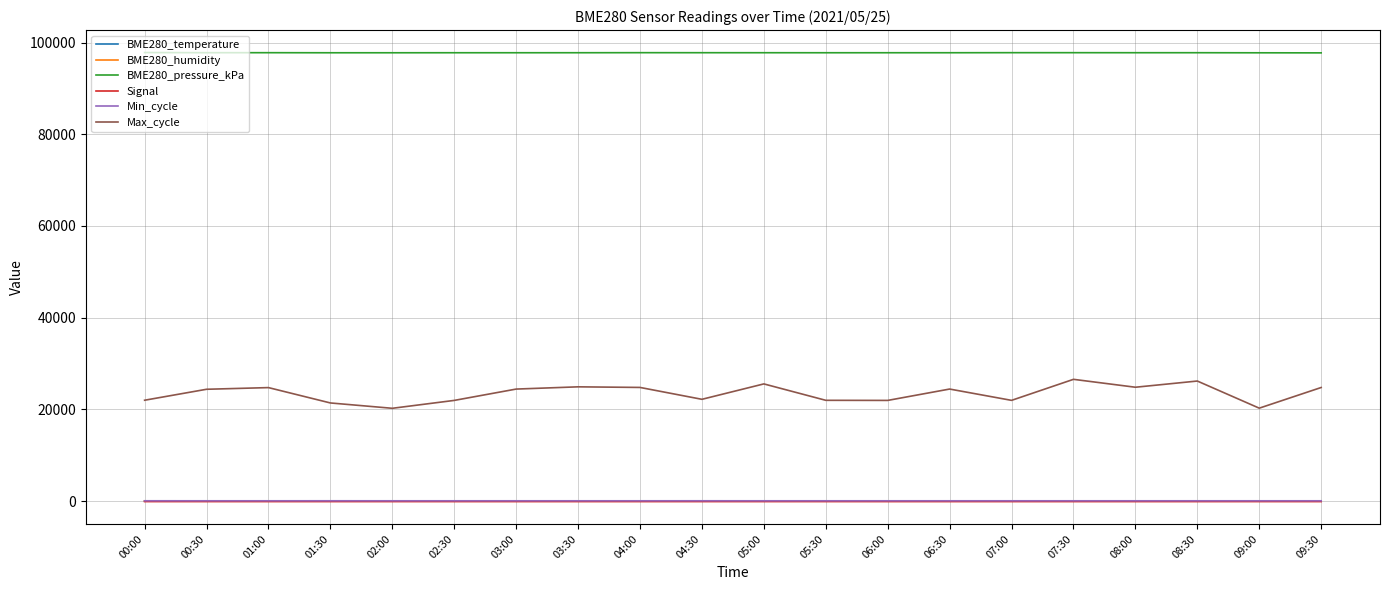

What is the difference between the highest and lowest values at 04:30?

97866.0